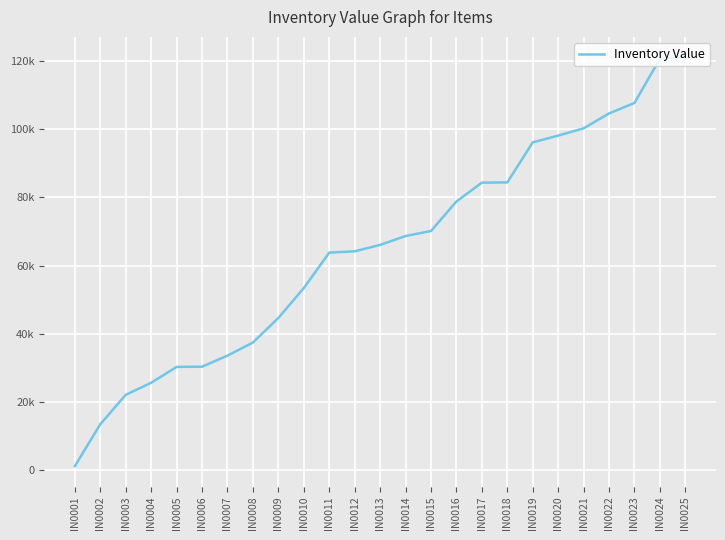

Reading right to left, what are all the values shown in this chart?

121047	120655	107680	104606	100238	98110	96126	84400	84328	78799	70159	68687	66083	64211	63815	53431	44681	37483	33645	30397	30342	25692	22158	13551	1275